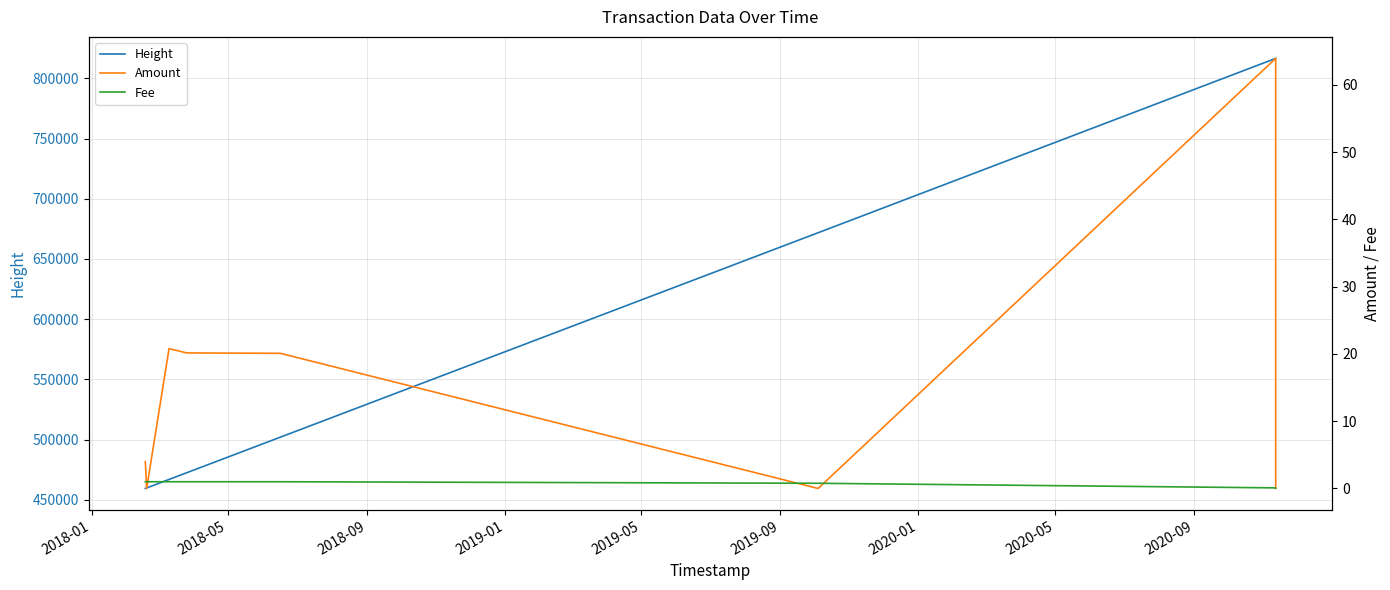

What is the highest value of the Height series?

816573